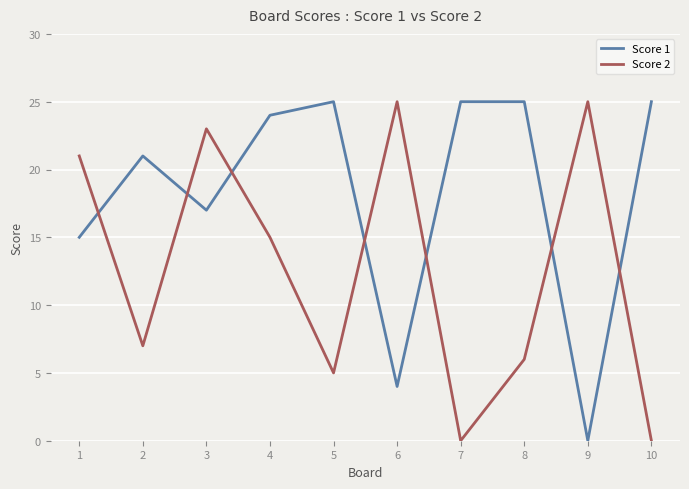

Rank the series at 2 from highest to lowest value.

Score 1, Score 2